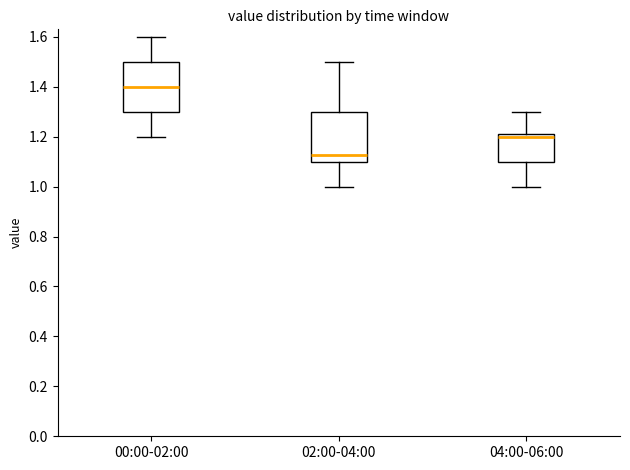

Which box has the highest median line?

00:00-02:00